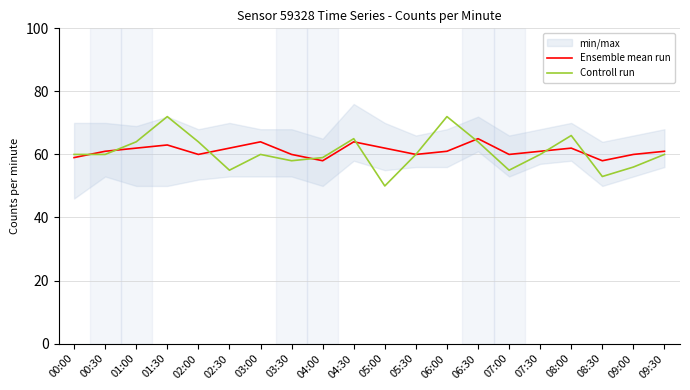

What value does the Ensemble mean run series have at 09:00?

60